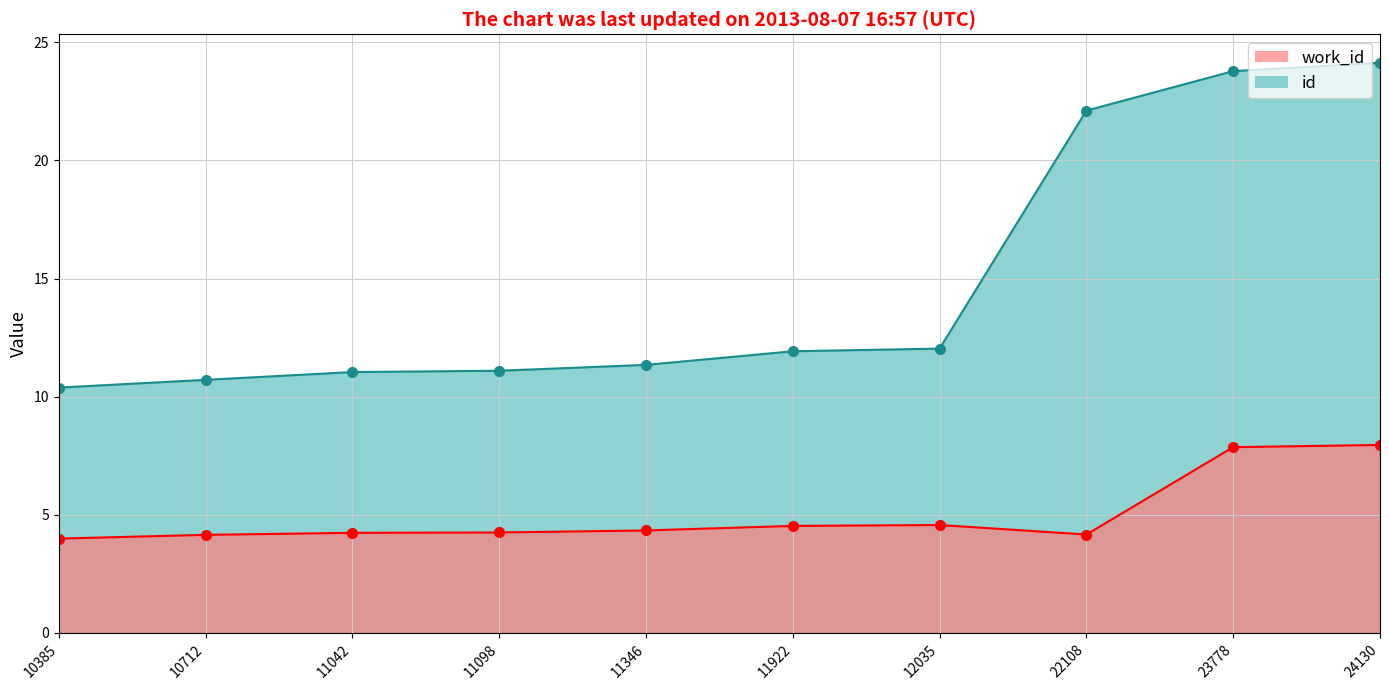

What is the sum of all work_id values?

50.1